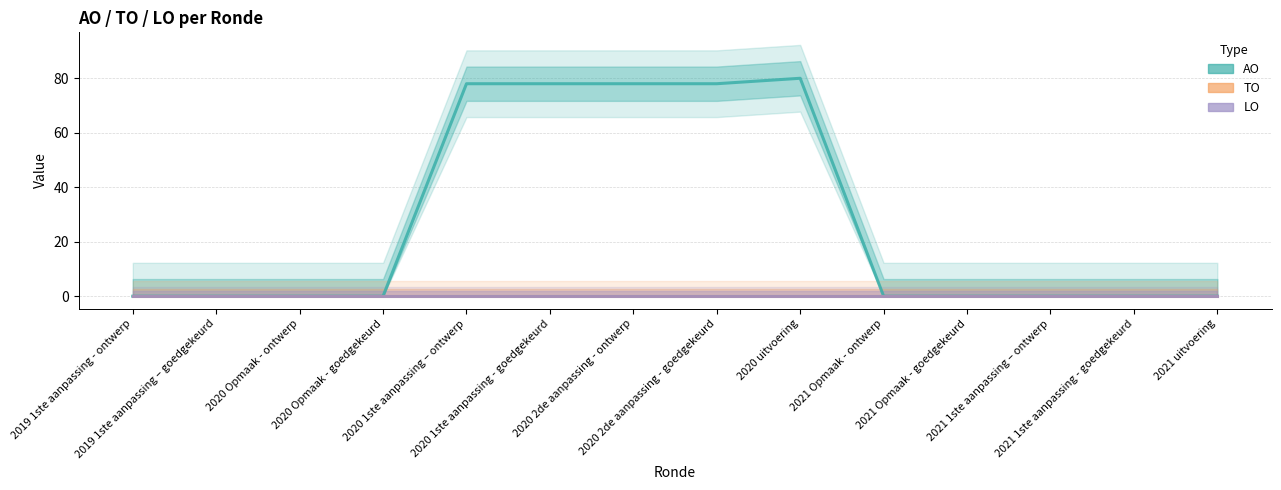

Rank the series at 2020 1ste aanpassing – ontwerp from lowest to highest value.

TO, LO, AO